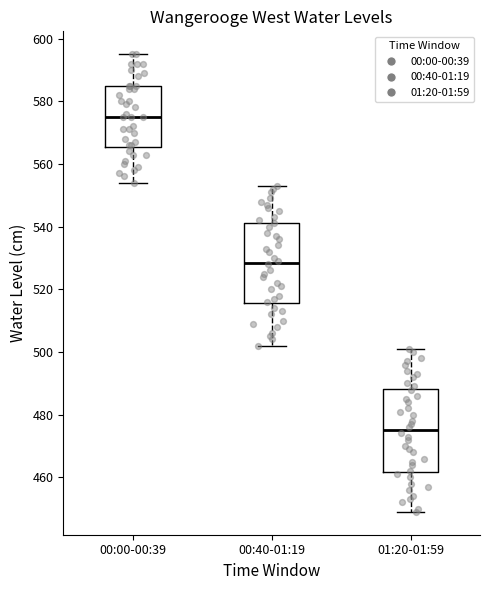

Where is the lower edge of the box for 00:00-00:39 on the y-axis? The values are not printed on the chart, so give them approximately, as read against the axis.

566